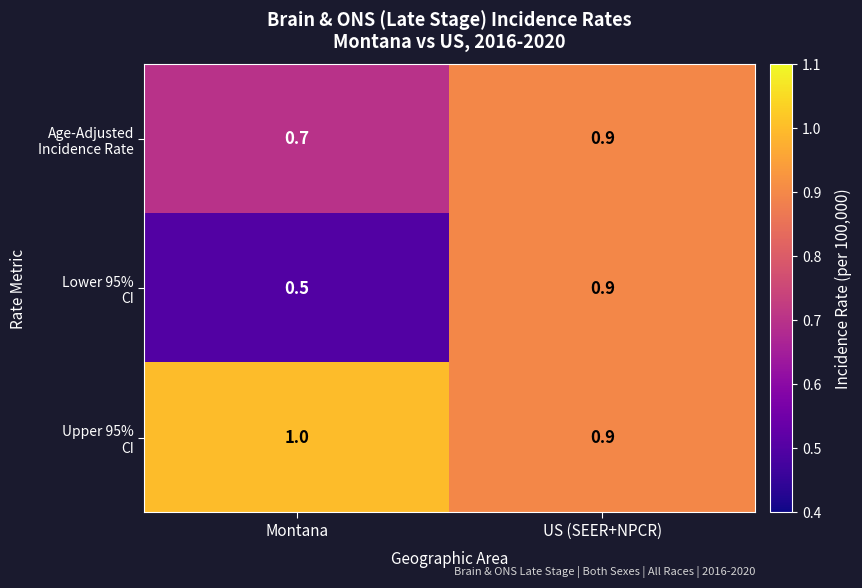

At which category is the sum across all series the highest?

US (SEER+NPCR)